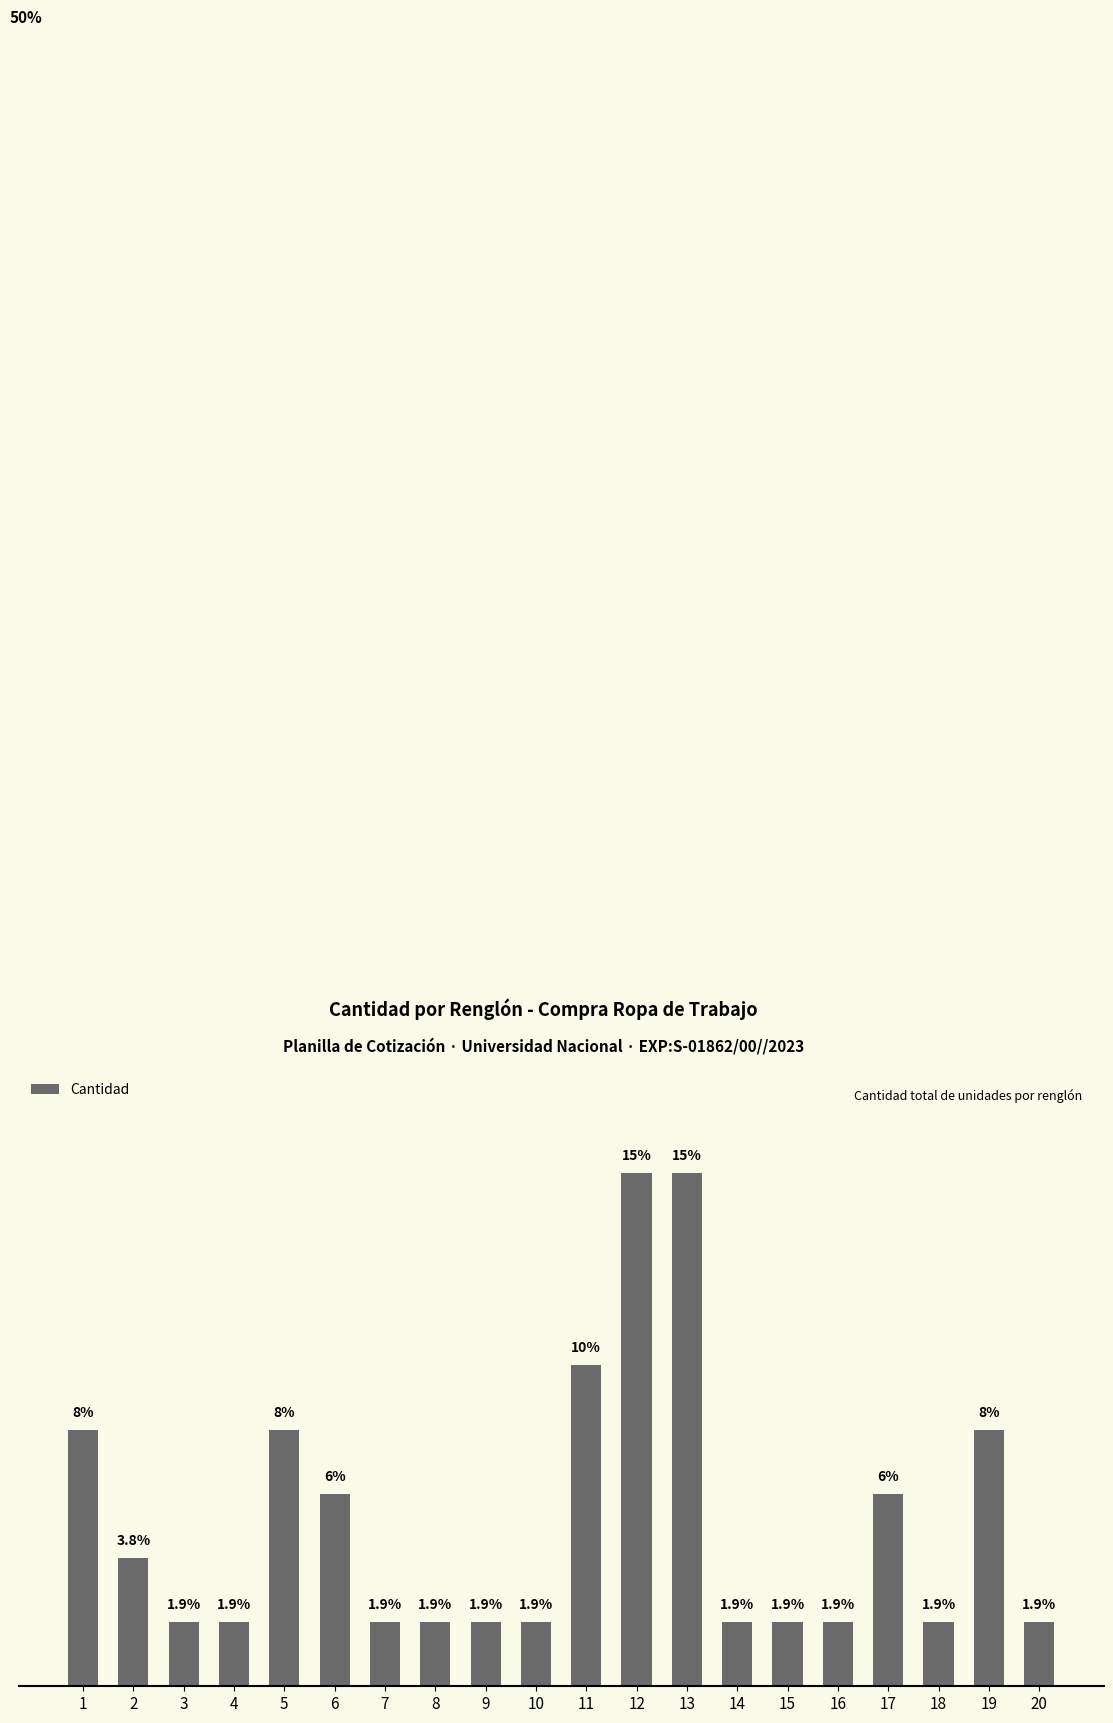

What is the value of the 11th bar from the left?

9.6